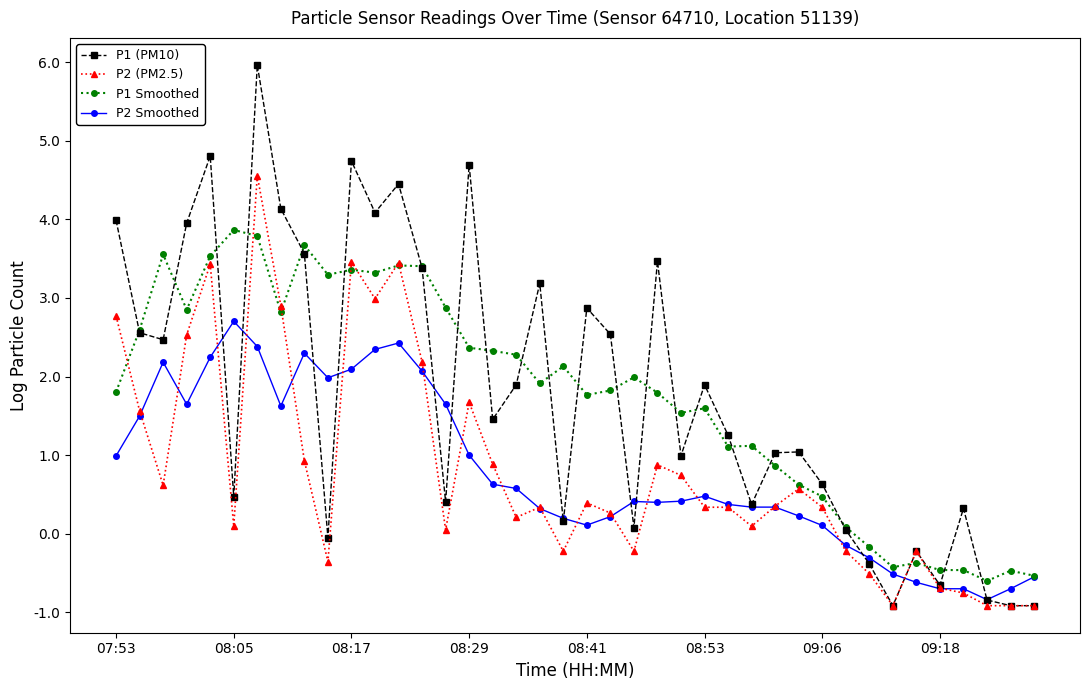

What is the value of the P1 (PM10) point at the 5th from the left?

4.8